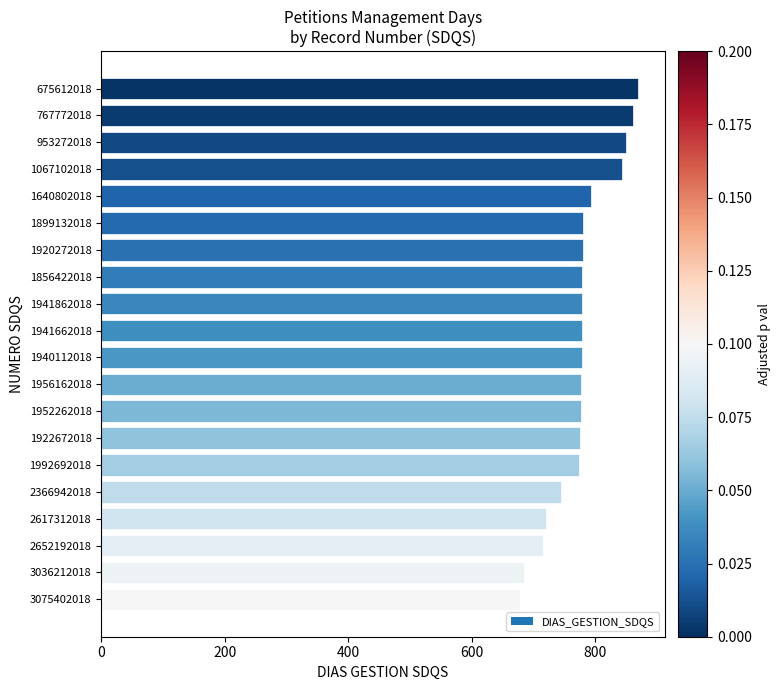

Which has a higher value, 3036212018 or 953272018?

953272018